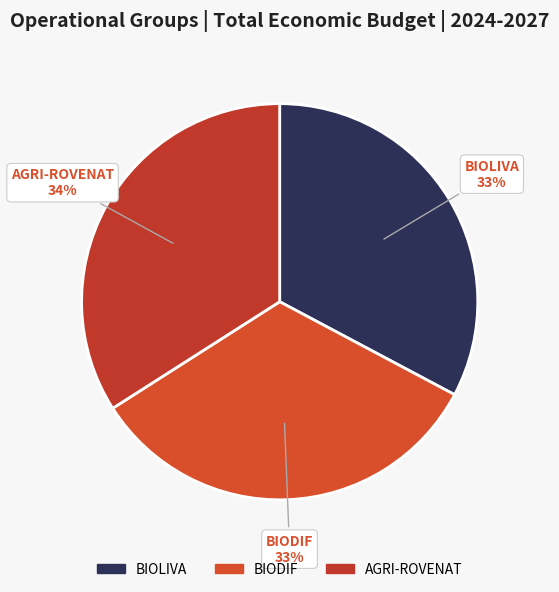

To the nearest percent, what portion does BIOLIVA represent?

33%